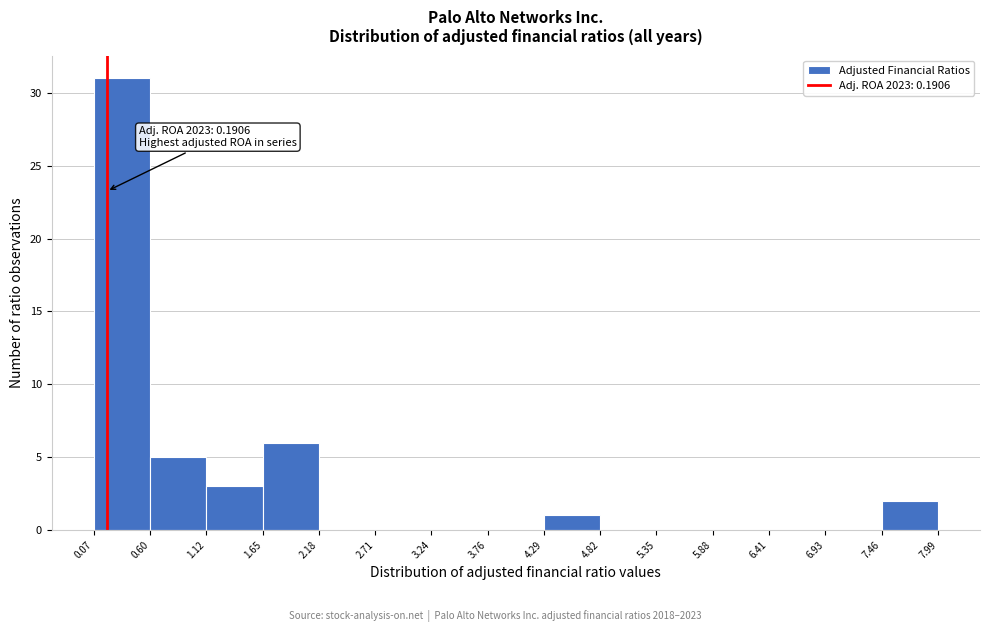

Which range on the x-axis has the tallest bar?

0.07 to 0.60